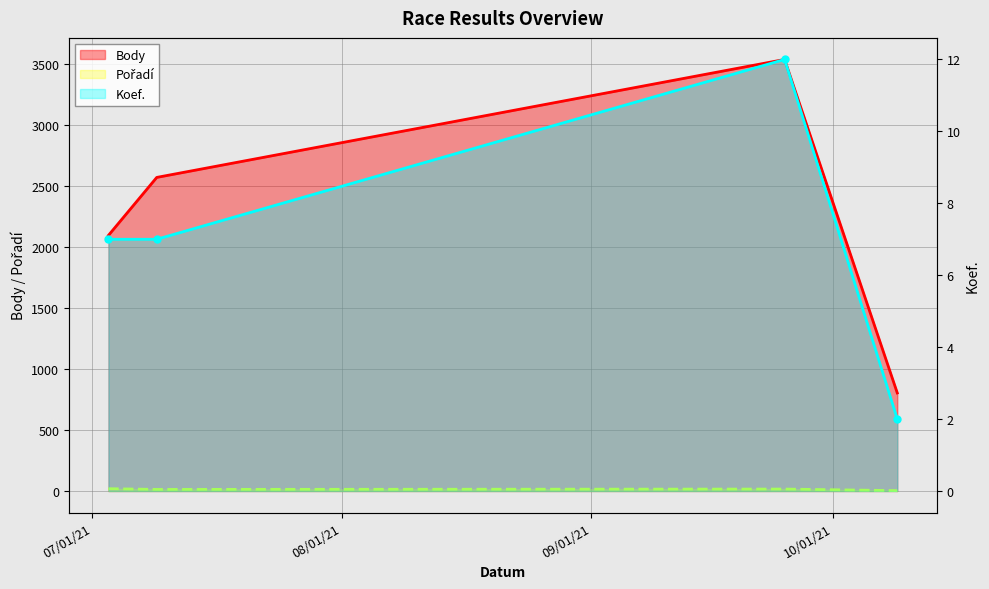

Is it true that Body (line) equals 2096 at 07/01/21?

True